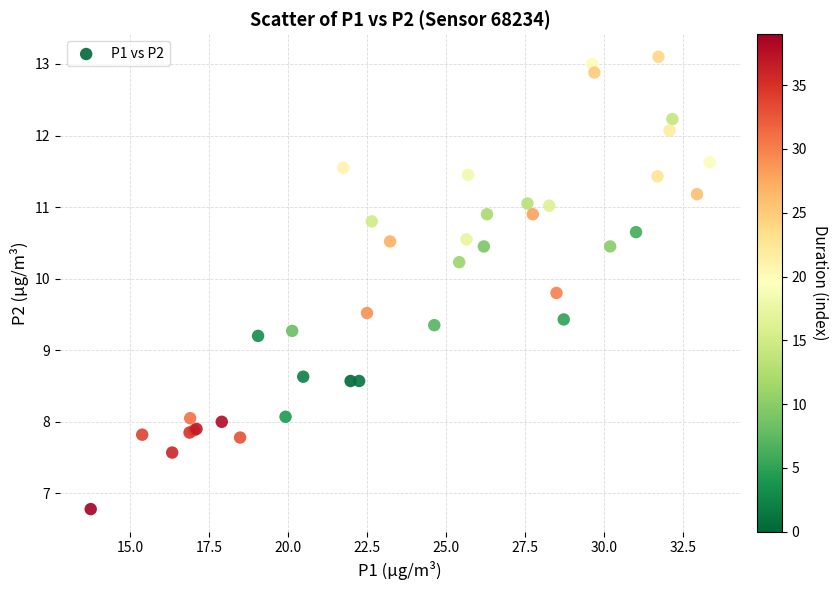

What Y value in the scatter plot is closest to 9?

9.2